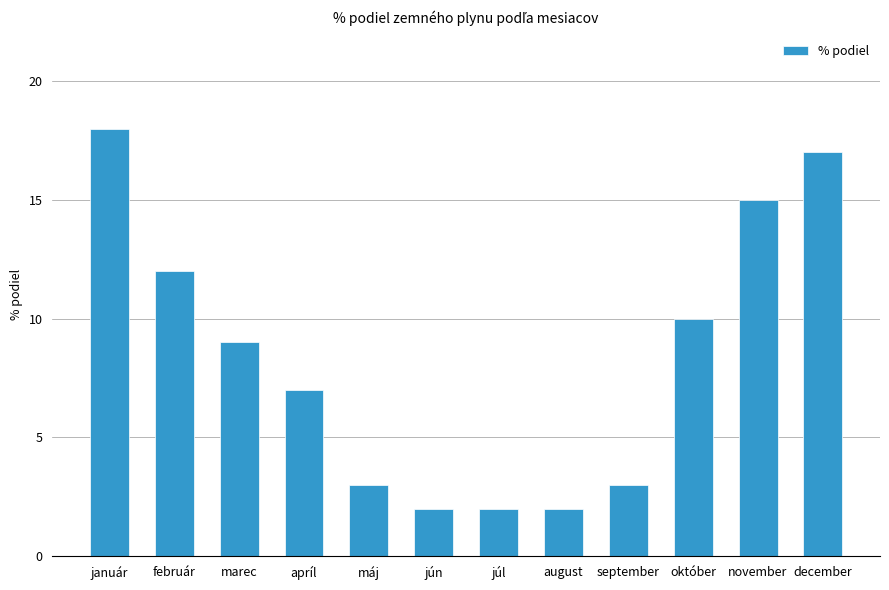

What is the minimum value shown in the chart?

2